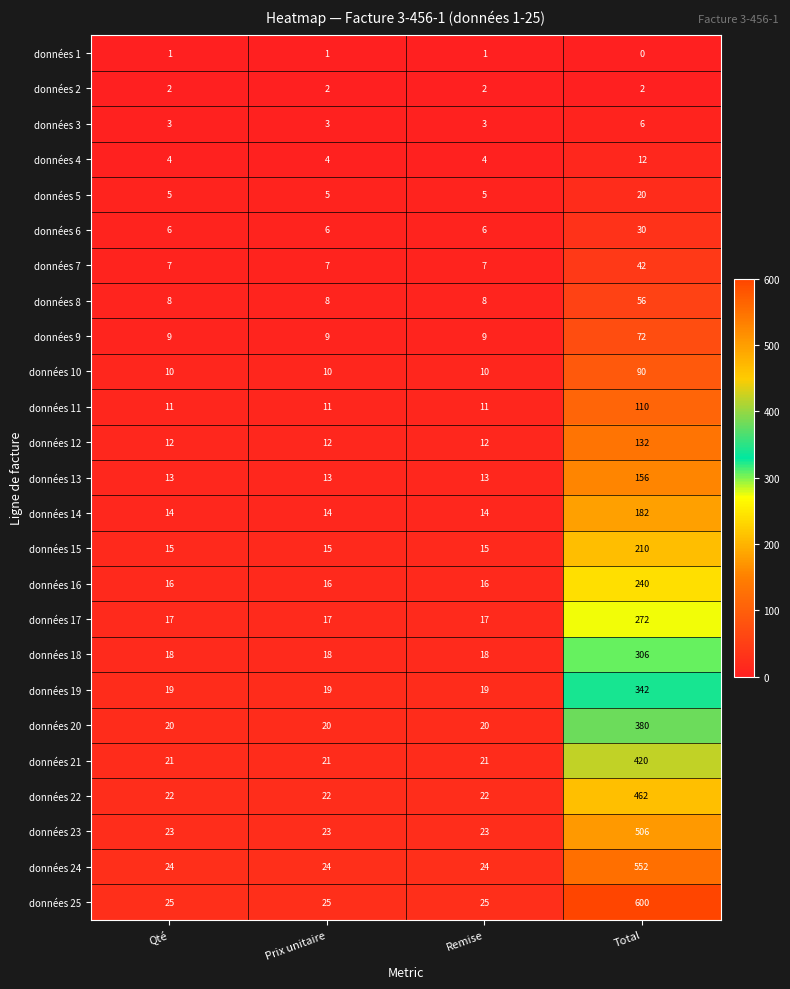

At which category is the sum across all series the highest?

Total